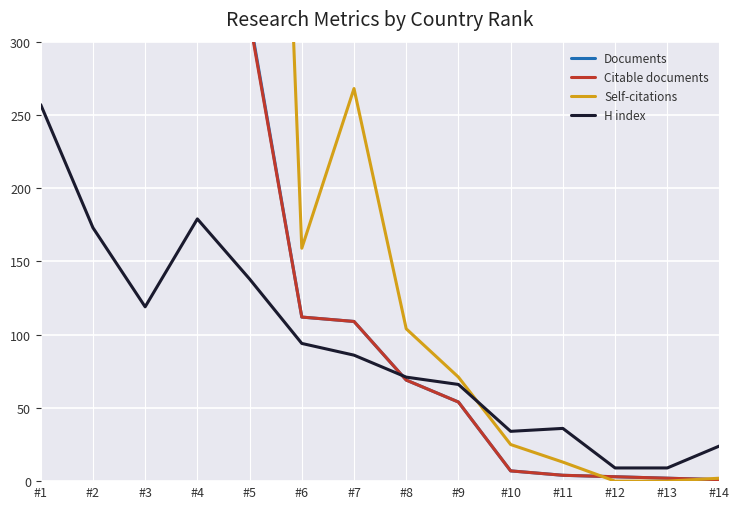

Where is the first local maximum for Self-citations?

#4